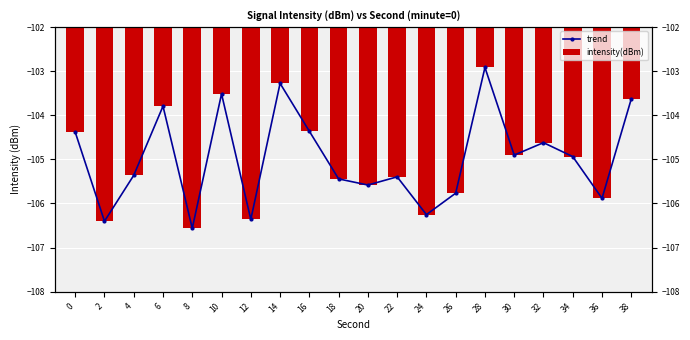

What is the difference between the maximum and minimum values in the trend series?

3.6